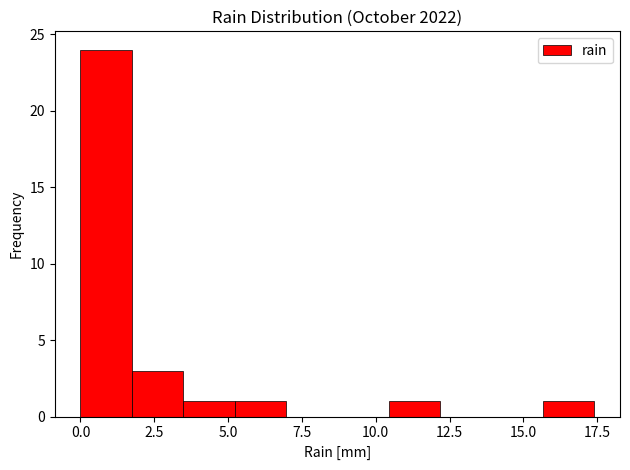

Read against the x-axis, roughly where is the centre of the tallest bar?

1.0